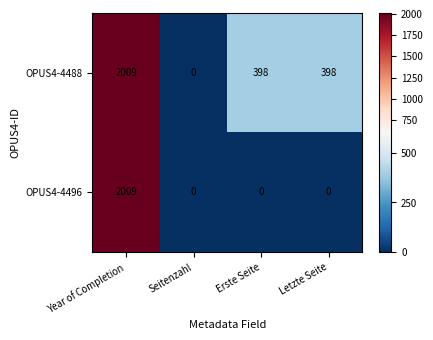

What is the total value across all series at Year of Completion?

4018